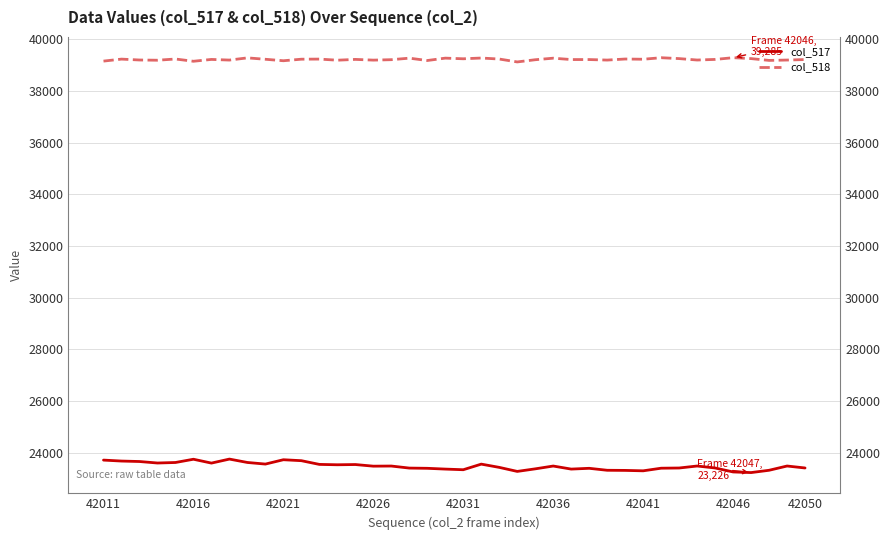

How many distinct data groups are displayed?

2